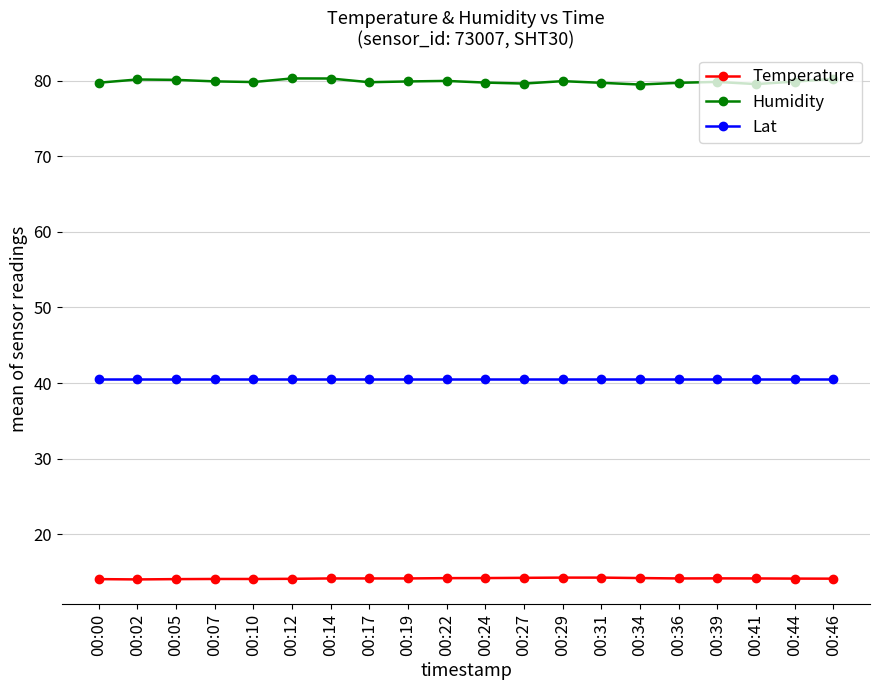

What is the value of the Temperature point at the 17th from the left?

14.1